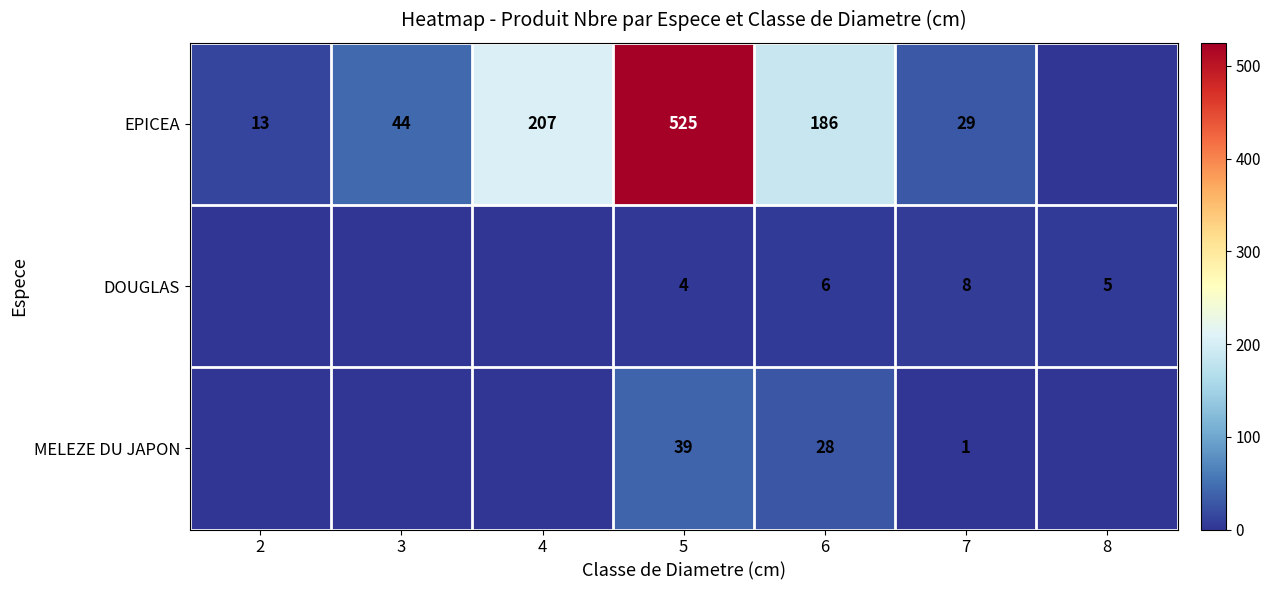

The value of DOUGLAS at 8 is 5. True or false?

True